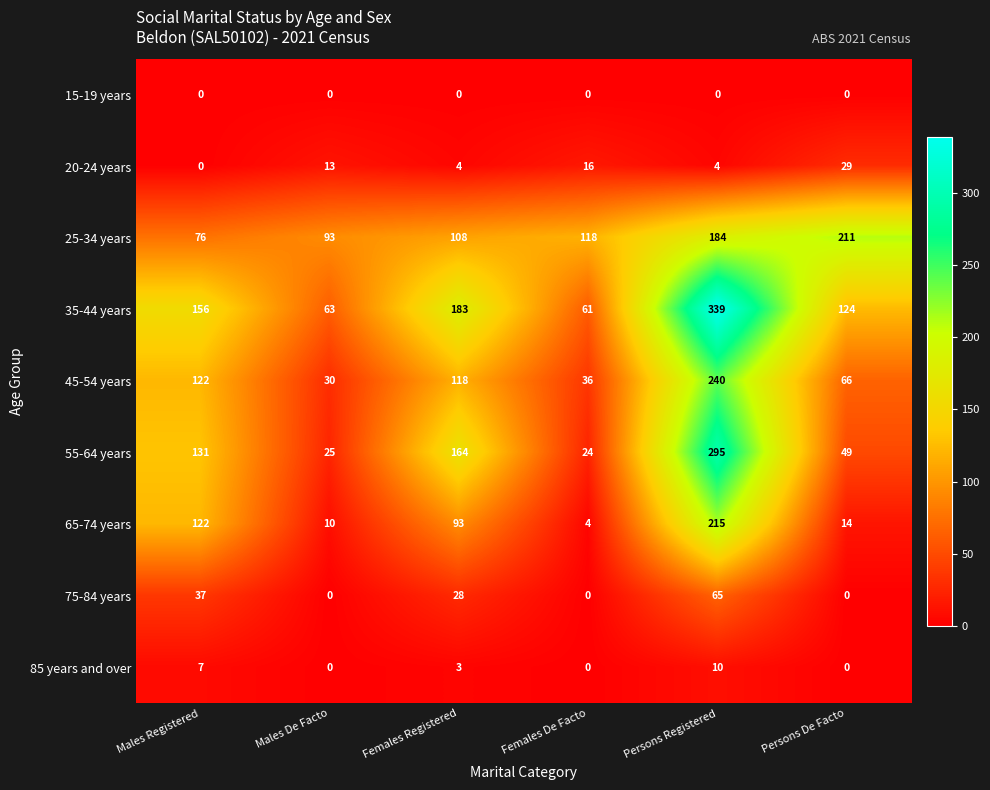

What is the difference between the highest and lowest values at Persons Registered?

339